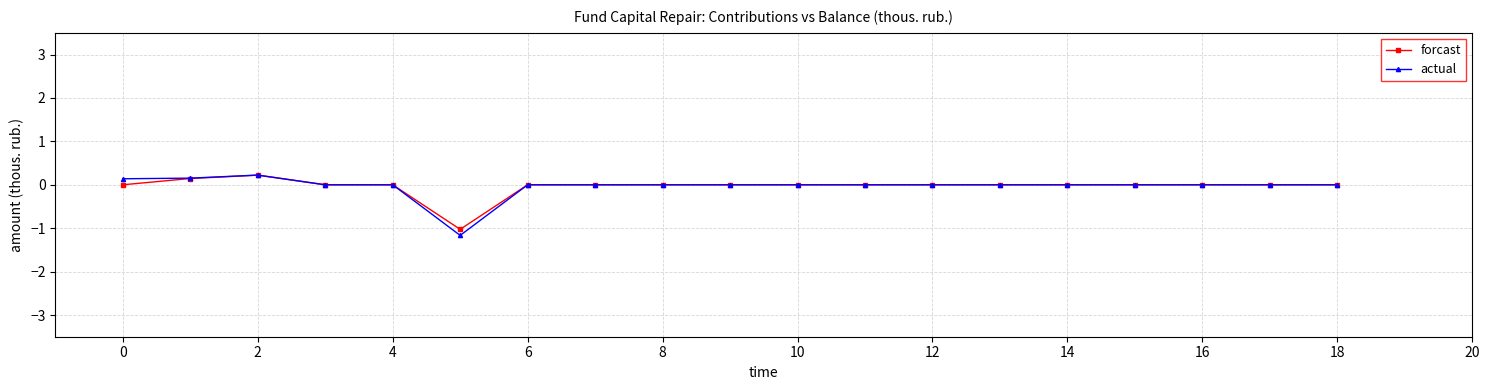

What is the lowest value of the forcast series?

-1.0